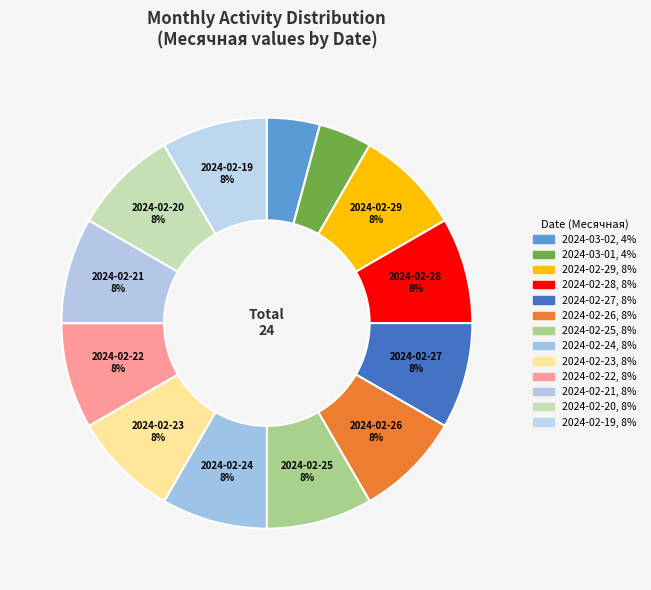

To the nearest percent, what percentage of the pie is 2024-02-26?

8%